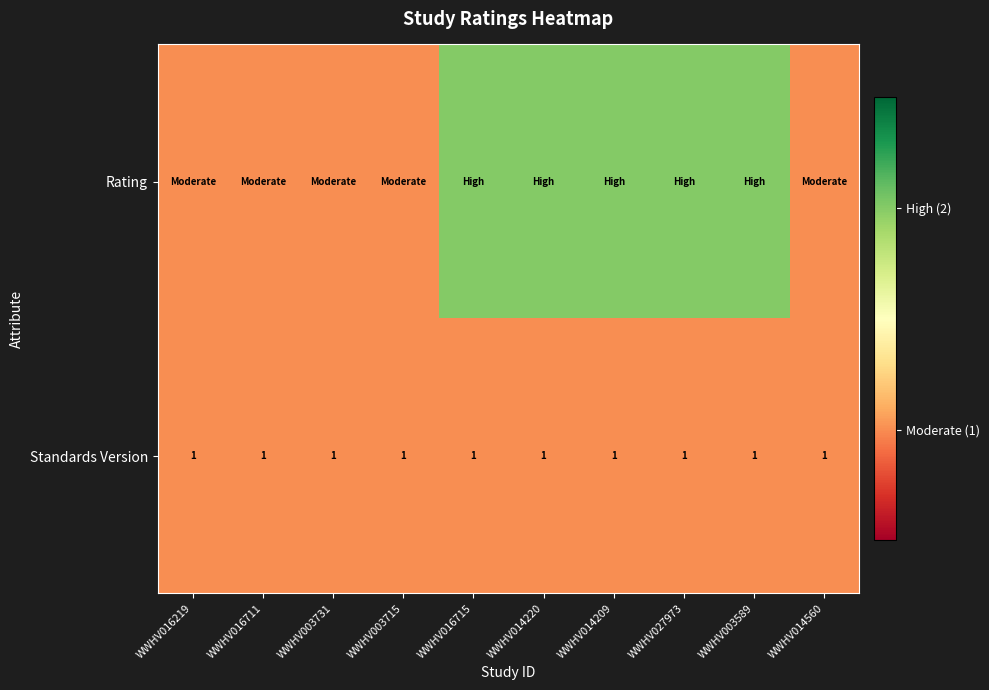

At which category is the sum across all series the highest?

WWHV016715